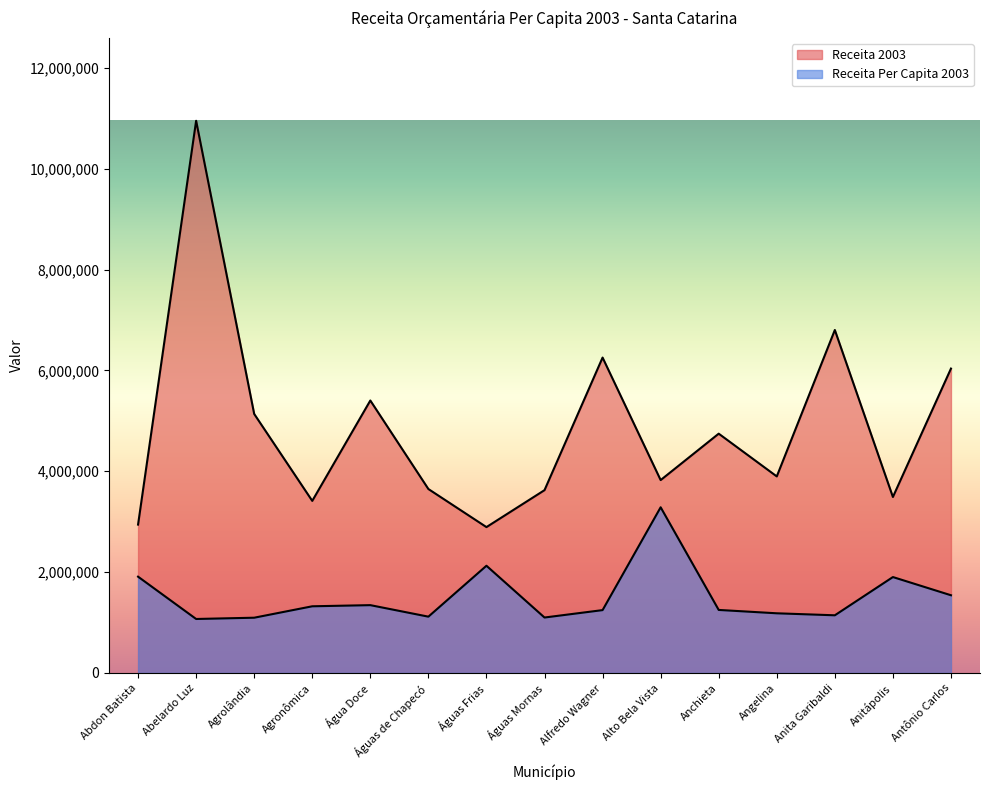

Which series has the largest range (max minus min)?

Receita 2003